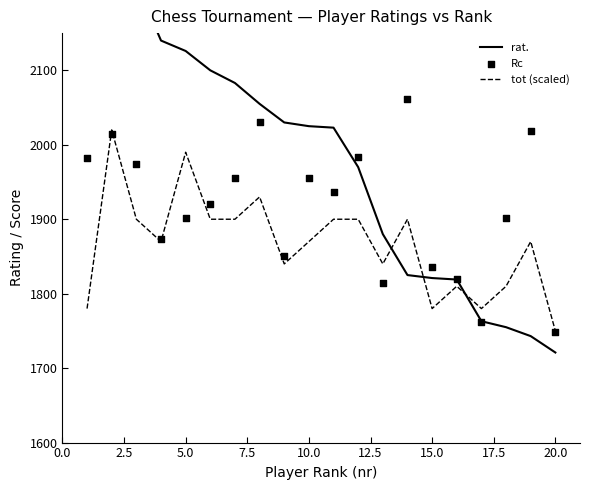

Which series has the widest spread of Y values?

rat.